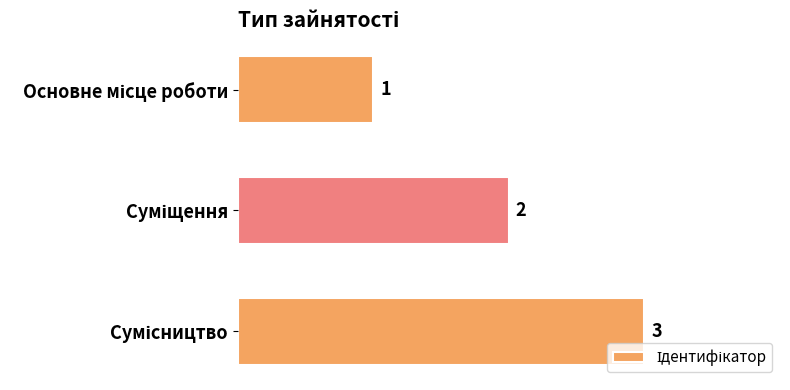

How many series are shown in this chart?

1